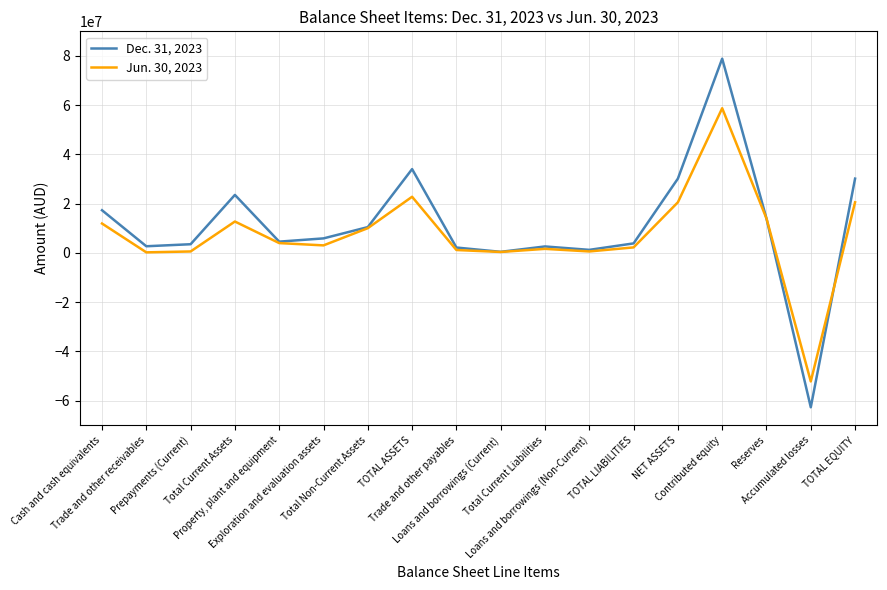

The value of Dec. 31, 2023 at Total Current Liabilities is 2626107. True or false?

True